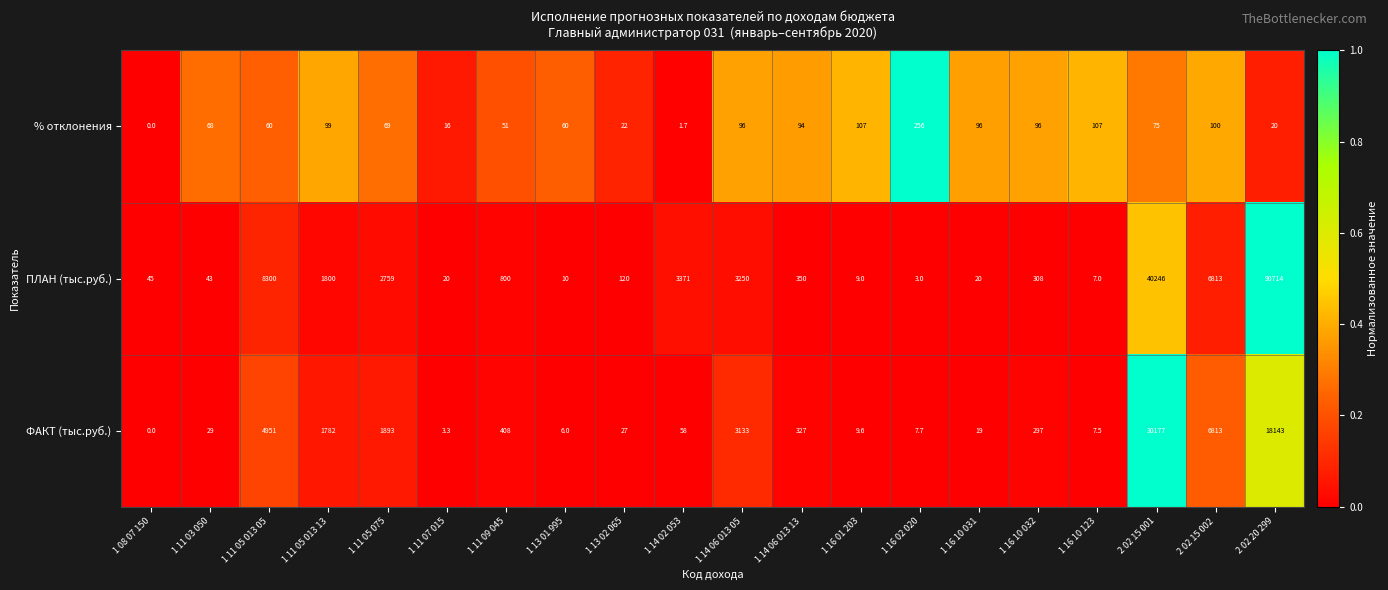

Read the ФАКТ (тыс.руб.) value at 1 11 05 075.

1893.0